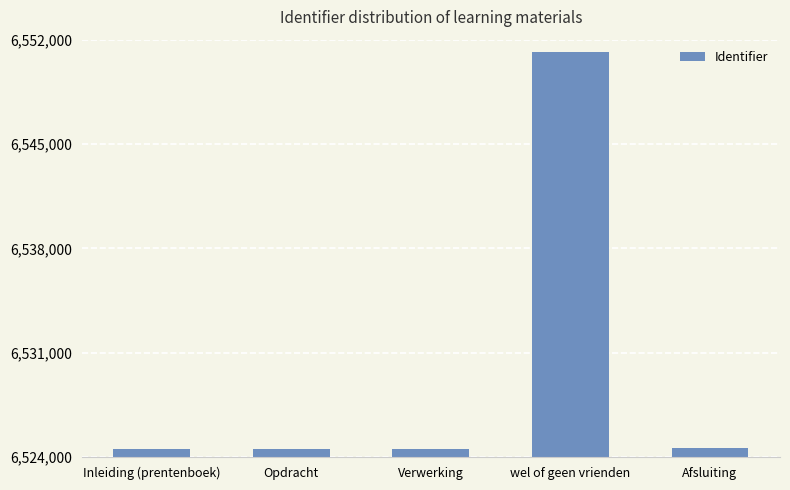

At which category does the chart reach its peak across all series?

wel of geen vrienden